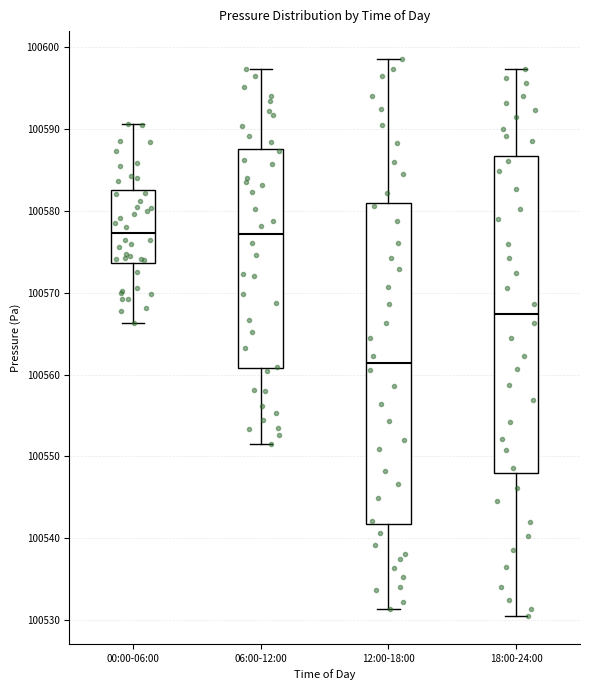

Reading left to right, transcribe this box plot: for each box, give where its median line is, the range the box spans, and where its two whiskers end, as read against the y-axis. The values are not printed on the chart, so give them approximately, as read against the axis.

00:00-06:00: median 100577, box 100574 to 100583, whiskers 100566 to 100591
06:00-12:00: median 100577, box 100561 to 100588, whiskers 100552 to 100597
12:00-18:00: median 100561, box 100542 to 100581, whiskers 100531 to 100599
18:00-24:00: median 100567, box 100548 to 100587, whiskers 100531 to 100597